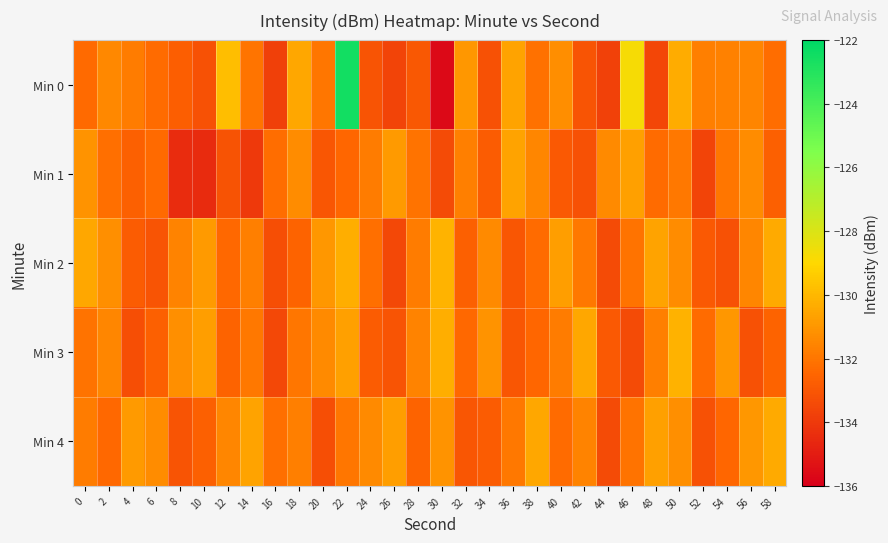

Reading left to right, transcribe all the data shown in this chart.

Min 0: 0=-132.4	2=-131.4	4=-131.8	6=-132.3	8=-132.8	10=-133.2	12=-129.8	14=-132.0	16=-133.8	18=-130.5	20=-132.0	22=-122.5	24=-133.1	26=-133.6	28=-133.0	30=-135.7	32=-131.0	34=-133.2	36=-130.6	38=-132.1	40=-131.2	42=-133.1	44=-133.7	46=-128.8	48=-133.5	50=-130.3	52=-131.7	54=-131.7	56=-131.5	58=-132.2
Min 1: 0=-131.1	2=-132.2	4=-132.7	6=-132.4	8=-134.4	10=-134.5	12=-133.1	14=-134.0	16=-132.2	18=-131.3	20=-133.0	22=-132.5	24=-131.8	26=-130.9	28=-132.1	30=-133.4	32=-131.7	34=-132.8	36=-130.6	38=-131.5	40=-132.9	42=-133.2	44=-131.4	46=-130.7	48=-132.3	50=-131.9	52=-133.6	54=-132.0	56=-131.3	58=-132.7
Min 2: 0=-130.5	2=-131.2	4=-132.8	6=-133.1	8=-131.6	10=-130.9	12=-132.4	14=-131.7	16=-133.3	18=-132.6	20=-131.0	22=-130.3	24=-132.2	26=-133.5	28=-131.8	30=-130.1	32=-132.7	34=-131.4	36=-133.0	38=-132.3	40=-130.8	42=-131.9	44=-133.4	46=-132.1	48=-130.6	50=-131.3	52=-132.9	54=-133.2	56=-131.5	58=-130.4
Min 3: 0=-132.1	2=-131.5	4=-133.3	6=-132.7	8=-131.2	10=-130.8	12=-132.6	14=-131.9	16=-133.5	18=-132.0	20=-131.4	22=-130.7	24=-132.8	26=-133.1	28=-131.6	30=-130.3	32=-132.4	34=-131.1	36=-133.0	38=-132.5	40=-131.8	42=-130.5	44=-132.9	46=-133.4	48=-131.7	50=-130.2	52=-132.3	54=-131.0	56=-133.2	58=-132.6
Min 4: 0=-131.8	2=-132.4	4=-130.9	6=-131.3	8=-133.1	10=-132.7	12=-131.5	14=-130.6	16=-132.2	18=-131.7	20=-133.3	22=-132.0	24=-131.4	26=-130.8	28=-132.6	30=-131.1	32=-133.0	34=-132.8	36=-131.9	38=-130.5	40=-132.3	42=-131.6	44=-133.4	46=-132.1	48=-130.7	50=-131.2	52=-133.2	54=-132.5	56=-131.0	58=-130.4